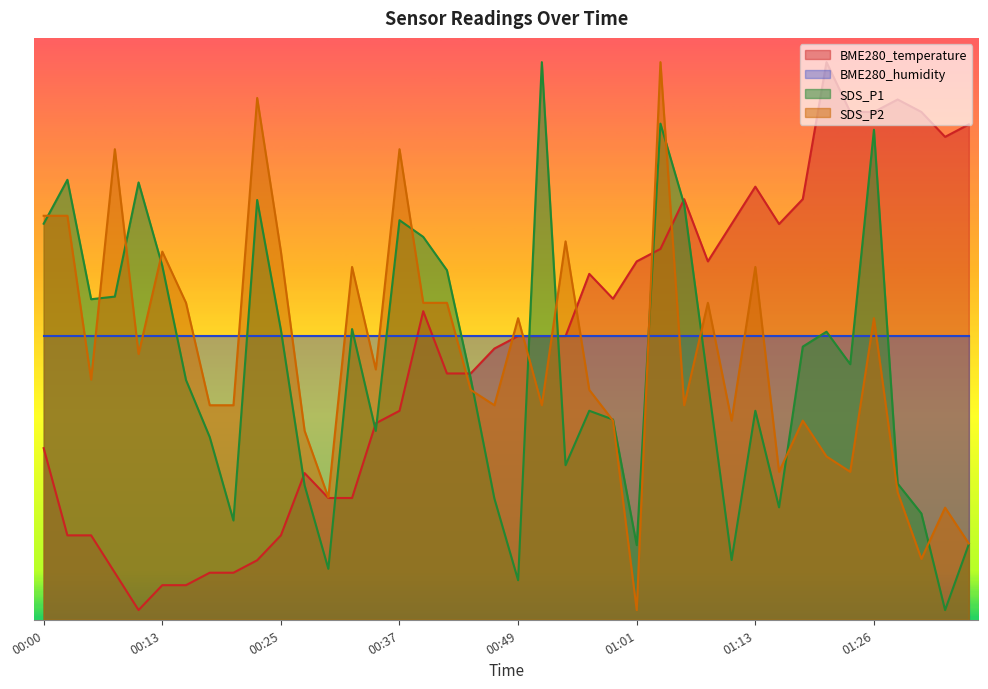

What is the label of the 21st point from the right?

00:47